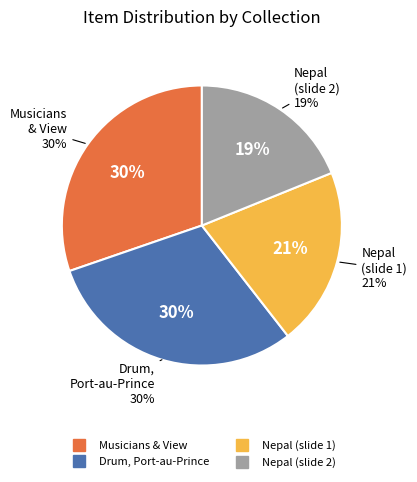

Which category has the biggest portion of the pie?

Musicians and View of Port-au-Prince